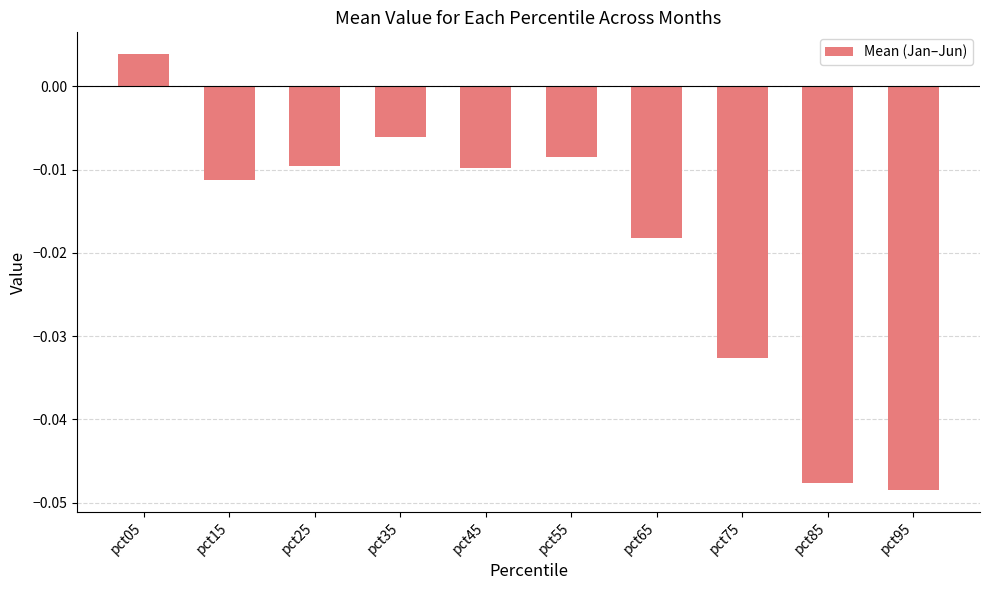

Count the number of data series in this chart.

1